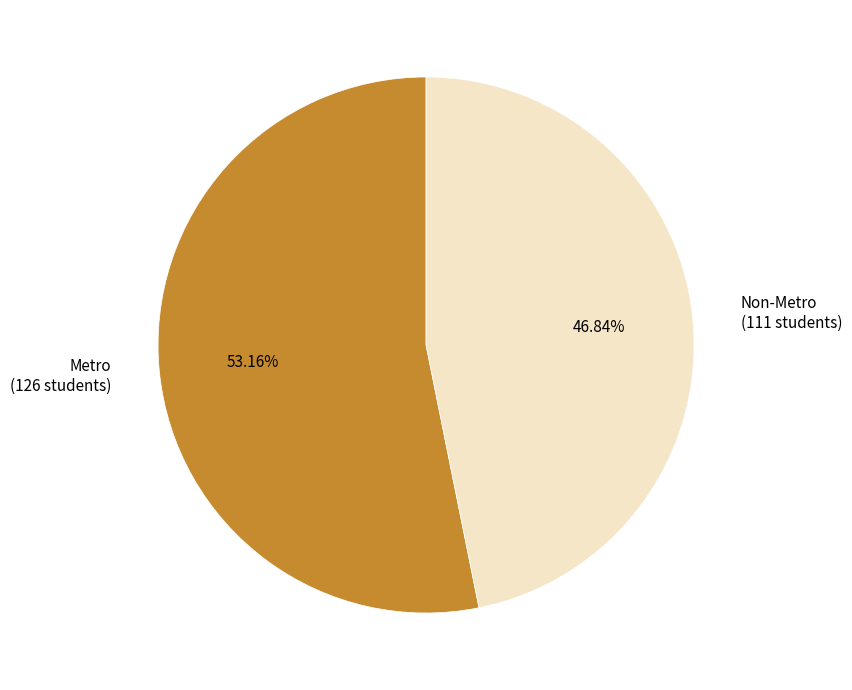

Which has a higher value, Non-Metro or Metro?

Metro